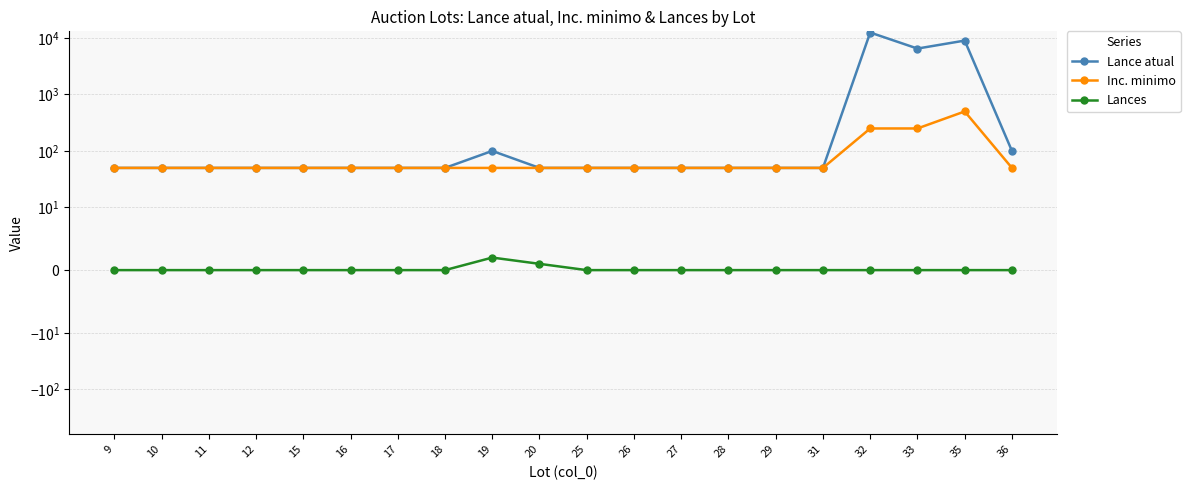

What is the total value across all series at 16?

100